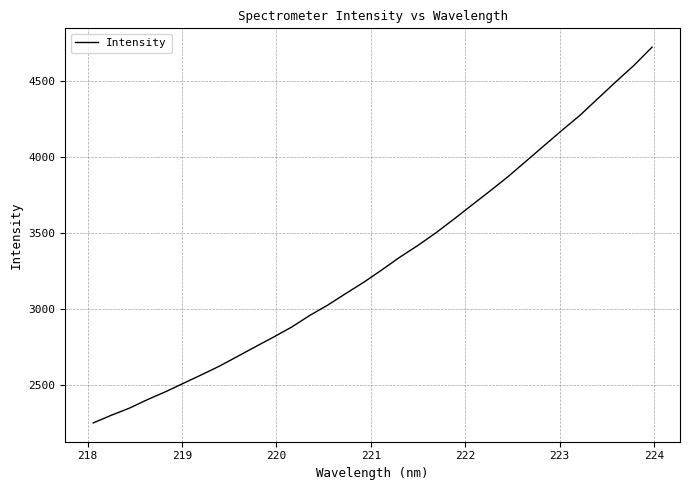

Does the chart have visible grid lines?

Yes